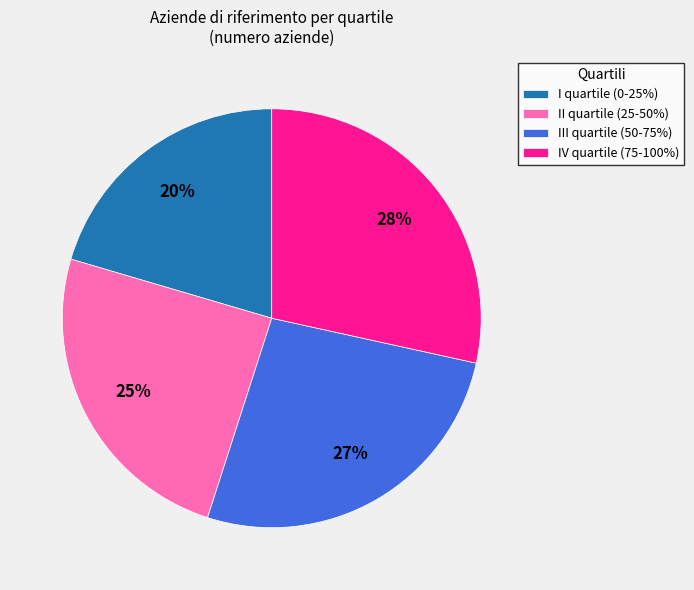

How many segments does this pie chart have?

4